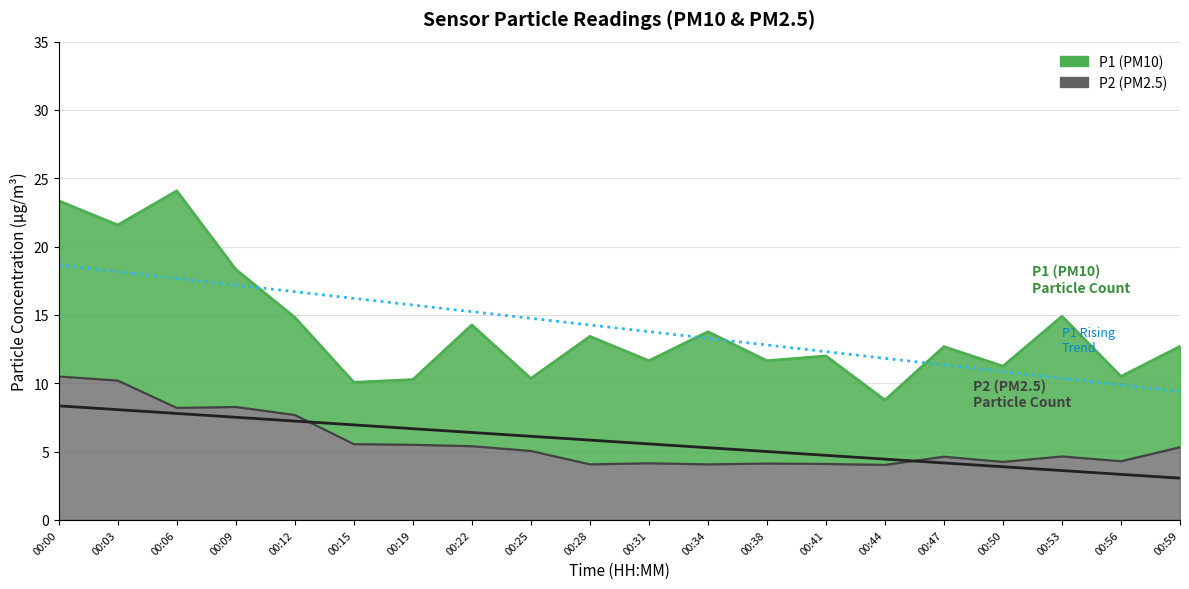

What is the sum of the P1 Trend values at 00:56 and 00:38?

22.7